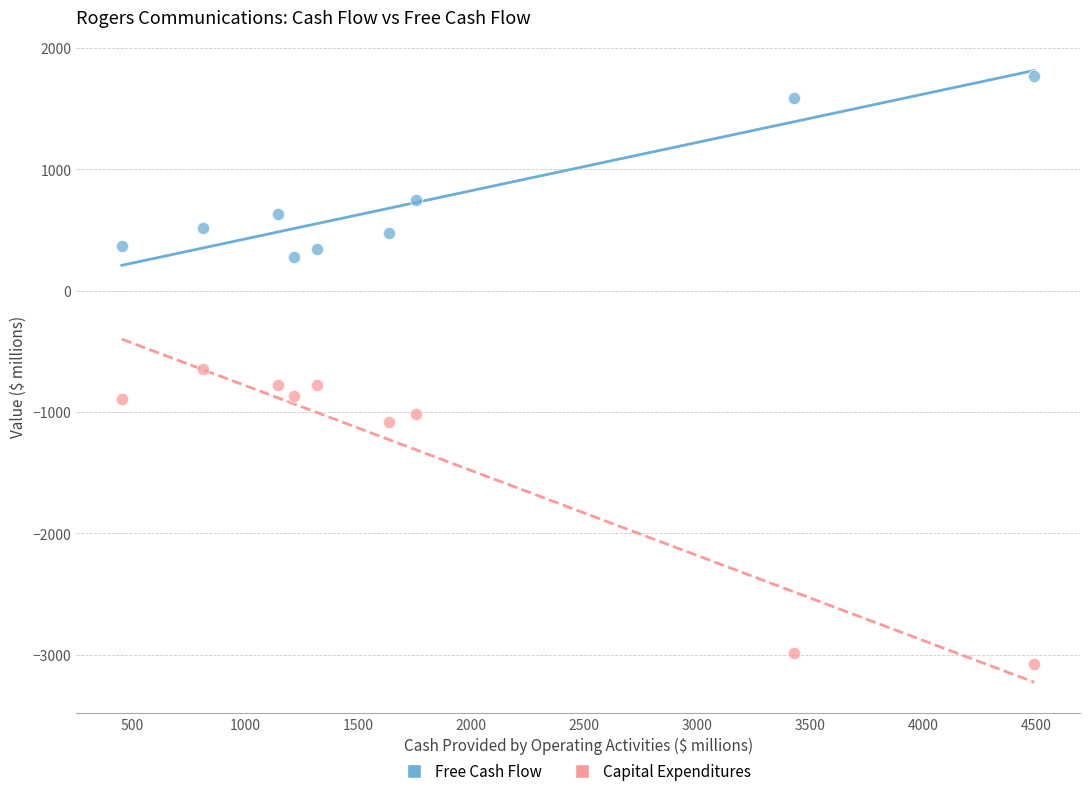

Which series has the largest Y range (max minus min)?

Capital Expenditures